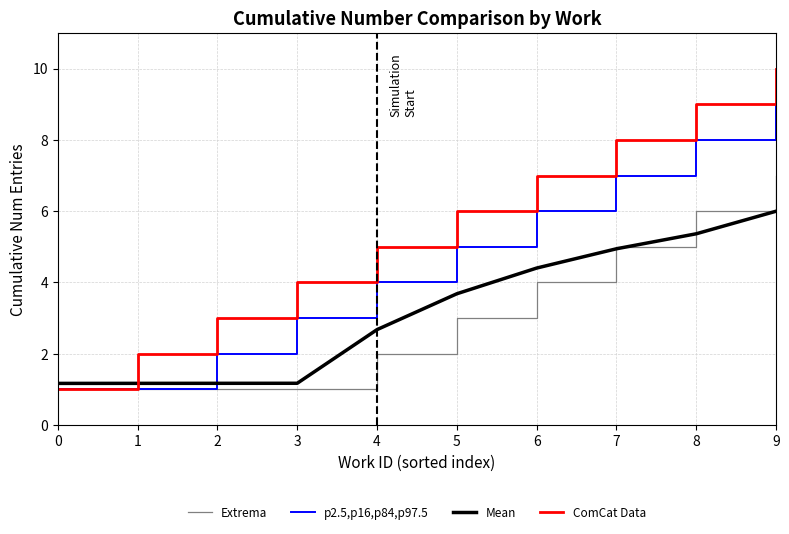

True or false: ComCat Data and Extrema cross at least once.

False